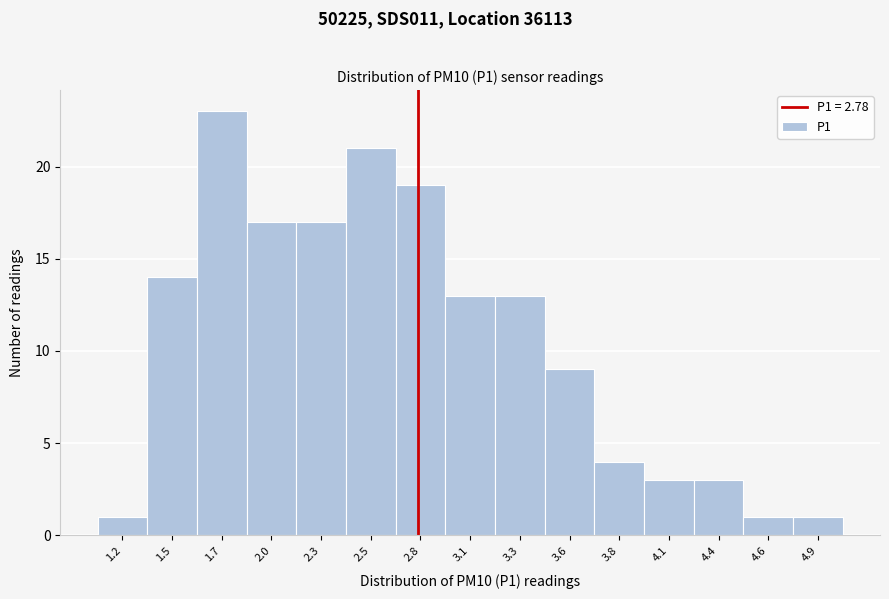

Reading left to right, what are all the values shown in this chart?

1.2=1	1.5=14	1.7=23	2.0=17	2.3=17	2.5=21	2.8=19	3.1=13	3.3=13	3.6=9	3.8=4	4.1=3	4.4=3	4.6=1	4.9=1